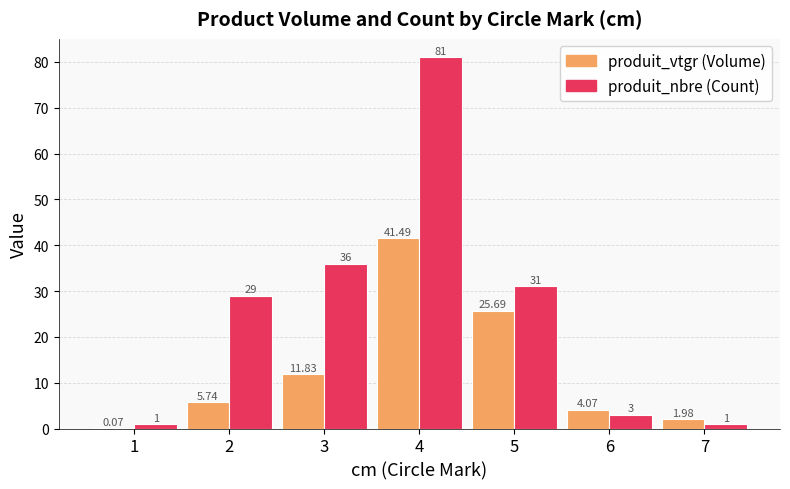

At which category is the sum across all series the highest?

4